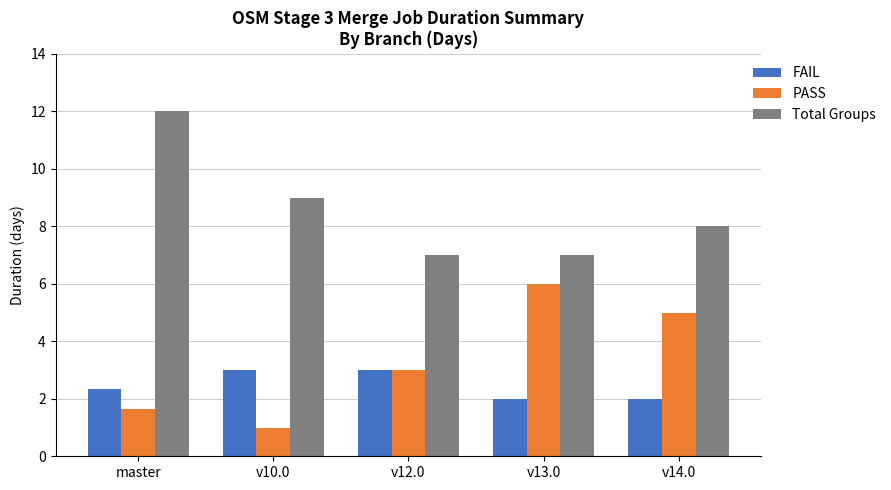

Reading left to right, transcribe all the data shown in this chart.

FAIL: 2.3	3.0	3.0	2.0	2.0
PASS: 1.7	1.0	3.0	6.0	5.0
Total Groups: 12.0	9.0	7.0	7.0	8.0